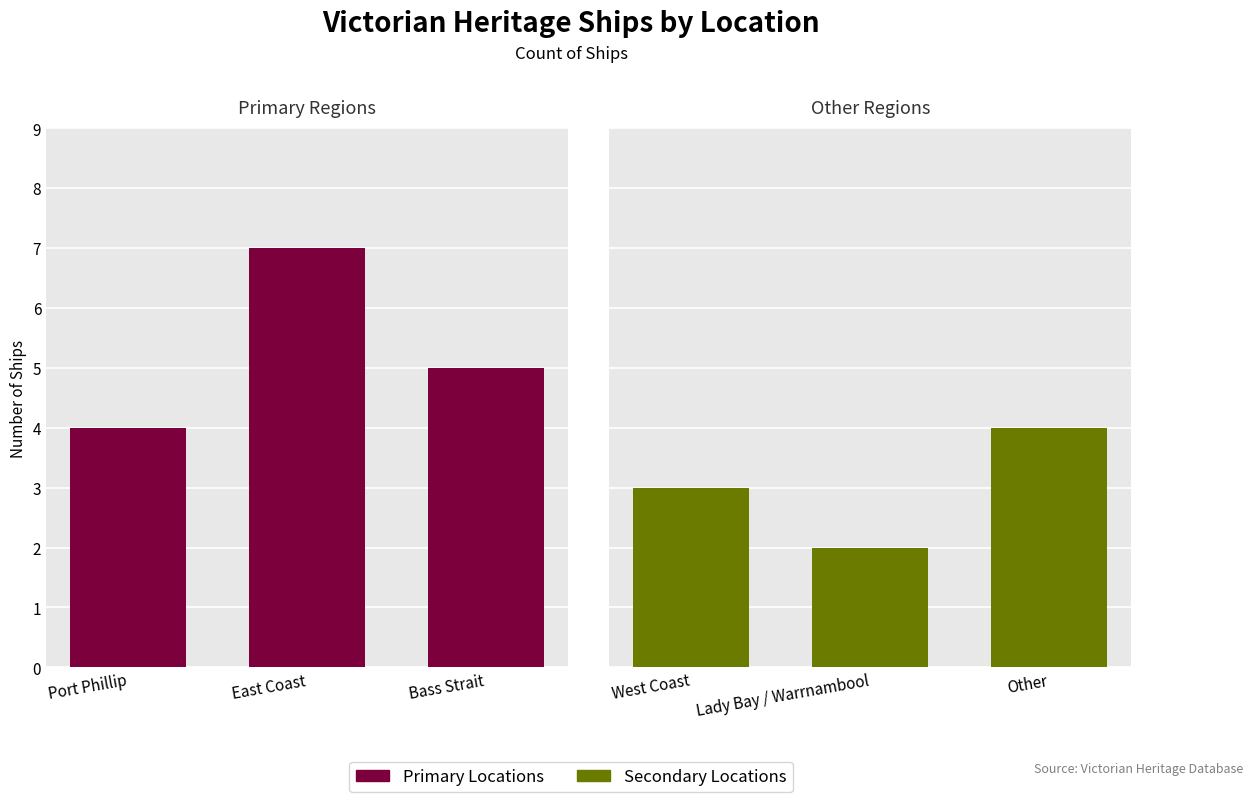

How many bars are there in total?

6